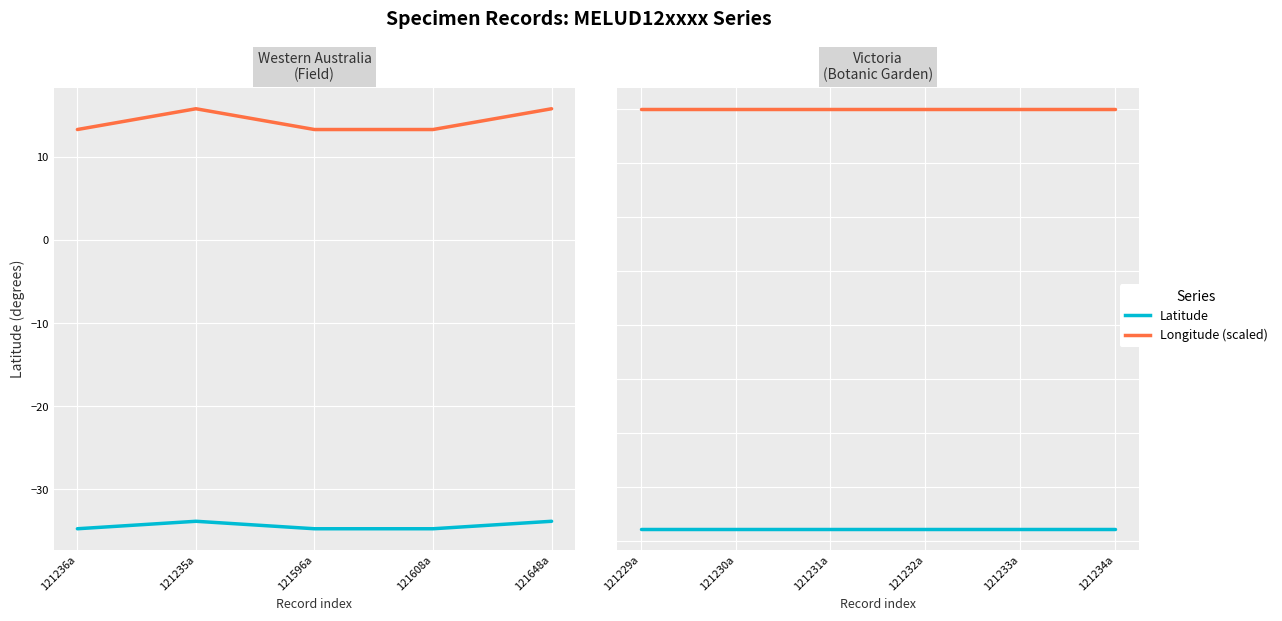

True or false: Longitude (scaled) has more than 2 points higher than both neighbors.

False